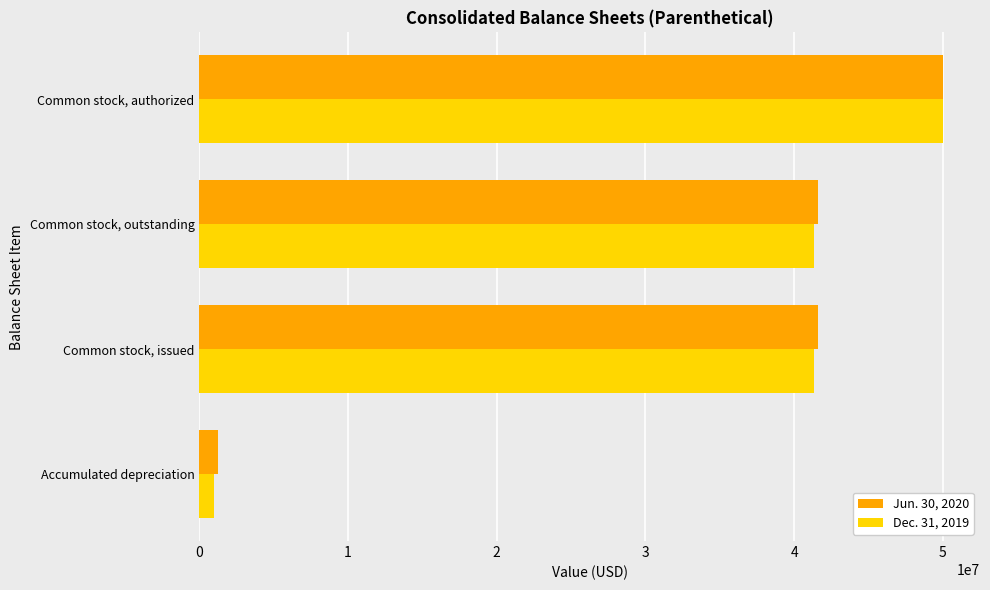

At Common stock, outstanding, list the series in order from smallest to largest.

Dec. 31, 2019, Jun. 30, 2020